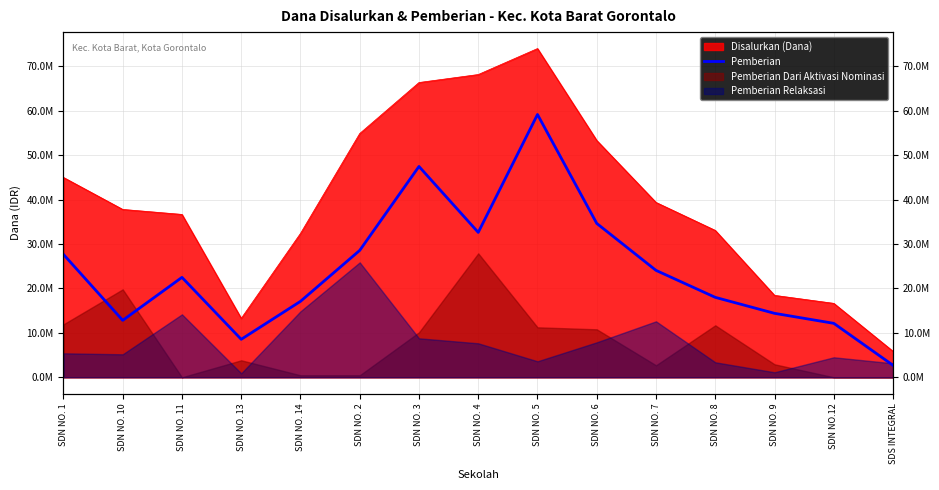

What is the label of the 12th point from the right?

SDN NO. 13